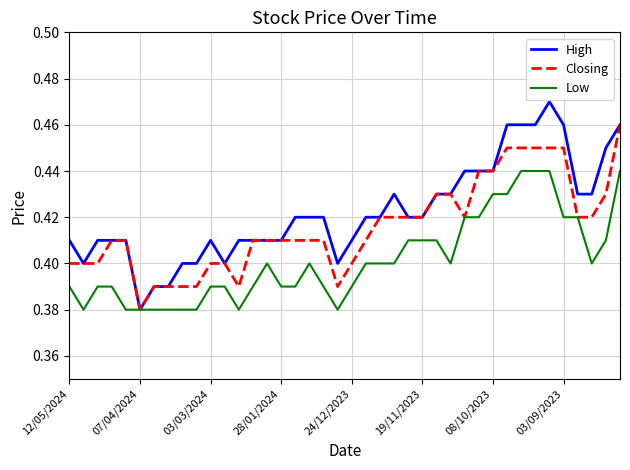

Which series has the widest spread of values?

High